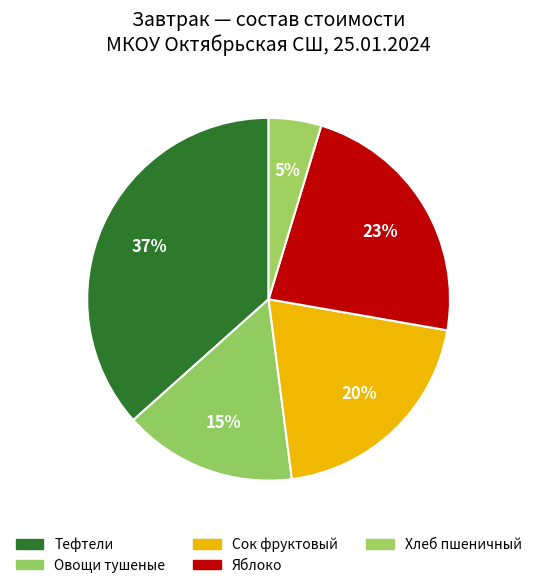

To the nearest percent, what is the average slice percentage?

20%